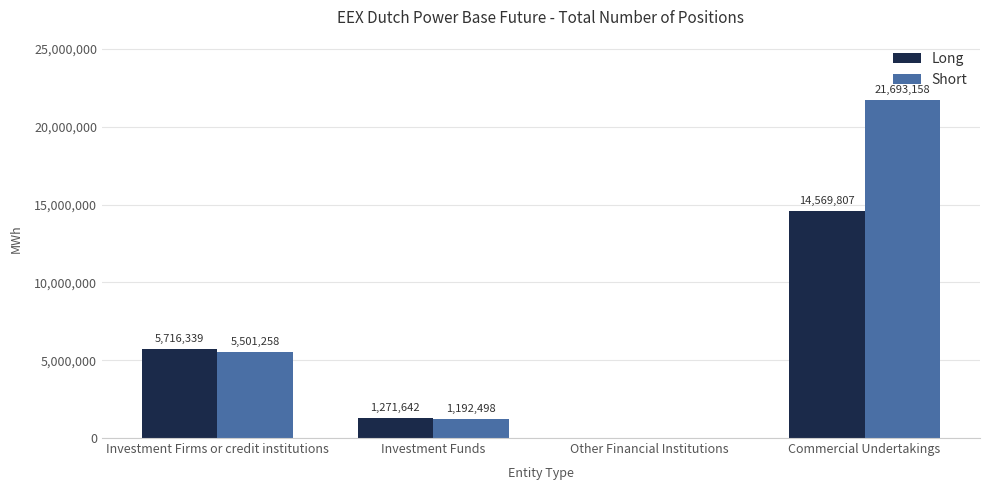

The Long series shows 5716339 at Investment Firms or credit institutions. True or false?

True